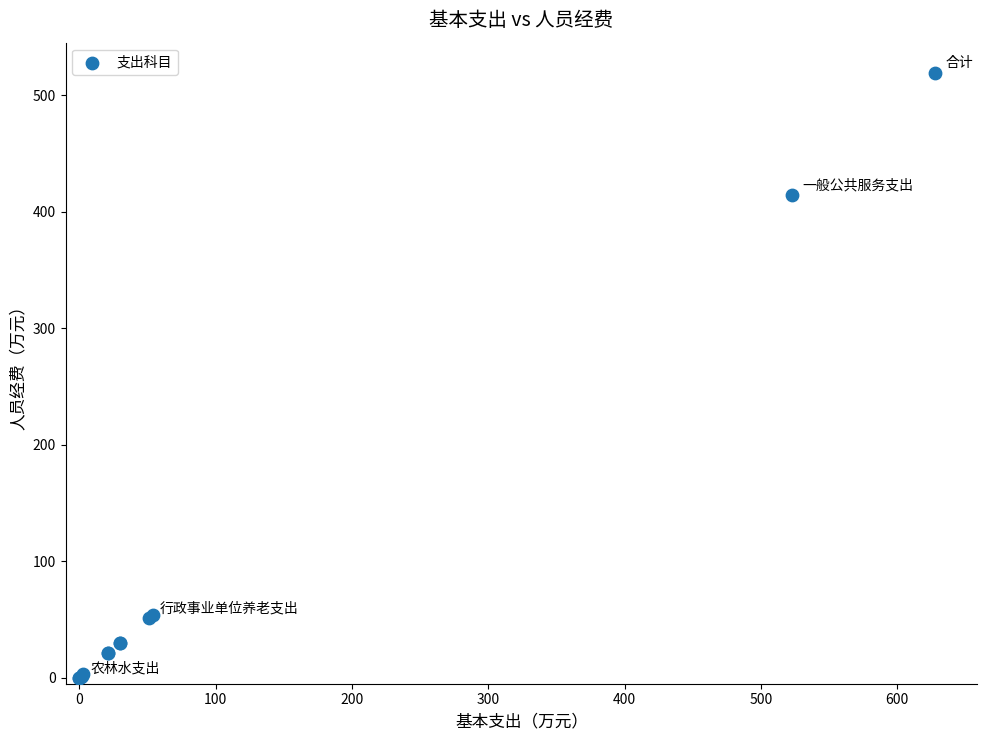

What Y value in the scatter plot is closest to 259?

414.3